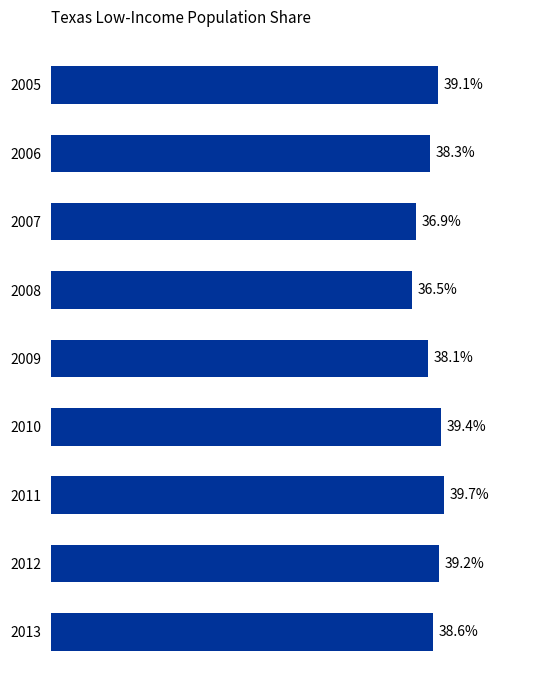

List the labels in order of value, largest first.

2011, 2010, 2012, 2005, 2013, 2006, 2009, 2007, 2008